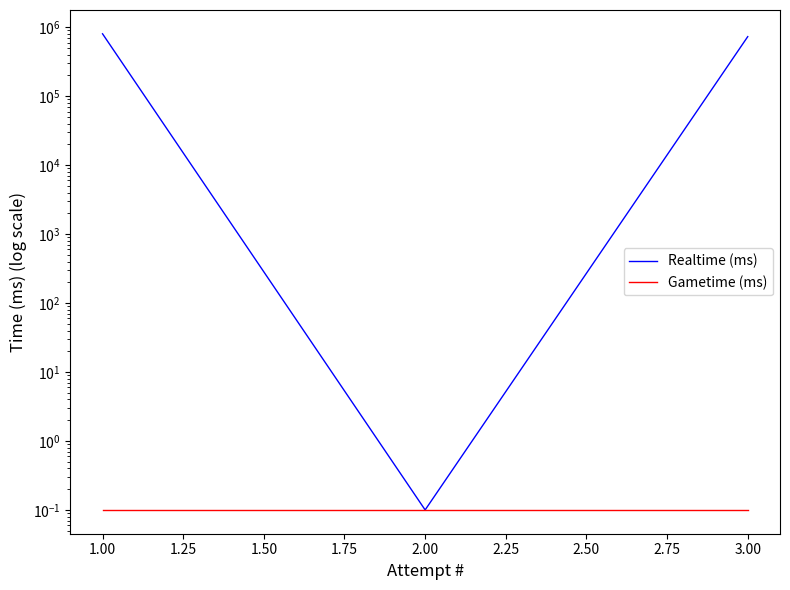

Does the chart display data point markers on the line(s)?

No